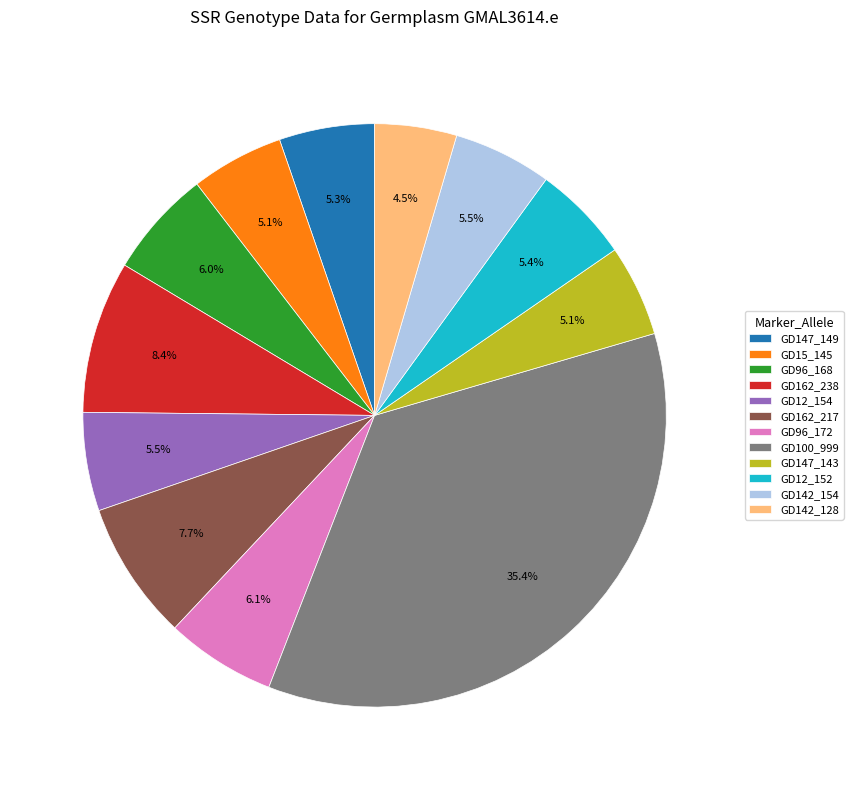

Count the number of slices in the pie.

12